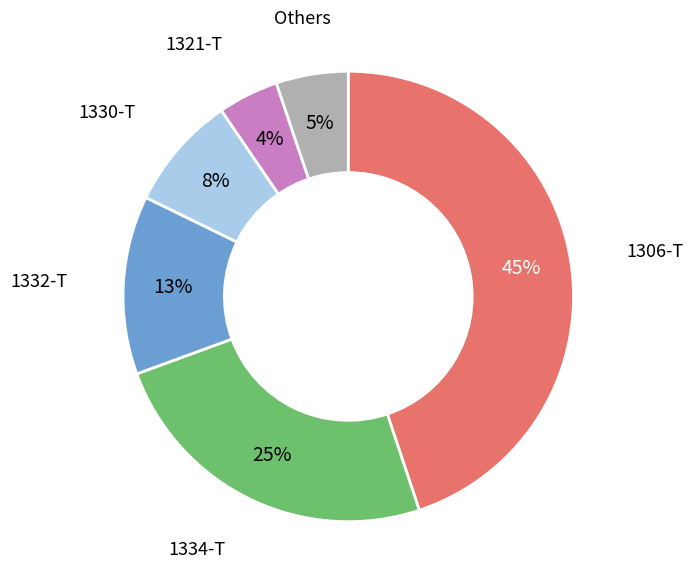

To the nearest percent, what is the average slice percentage?

17%